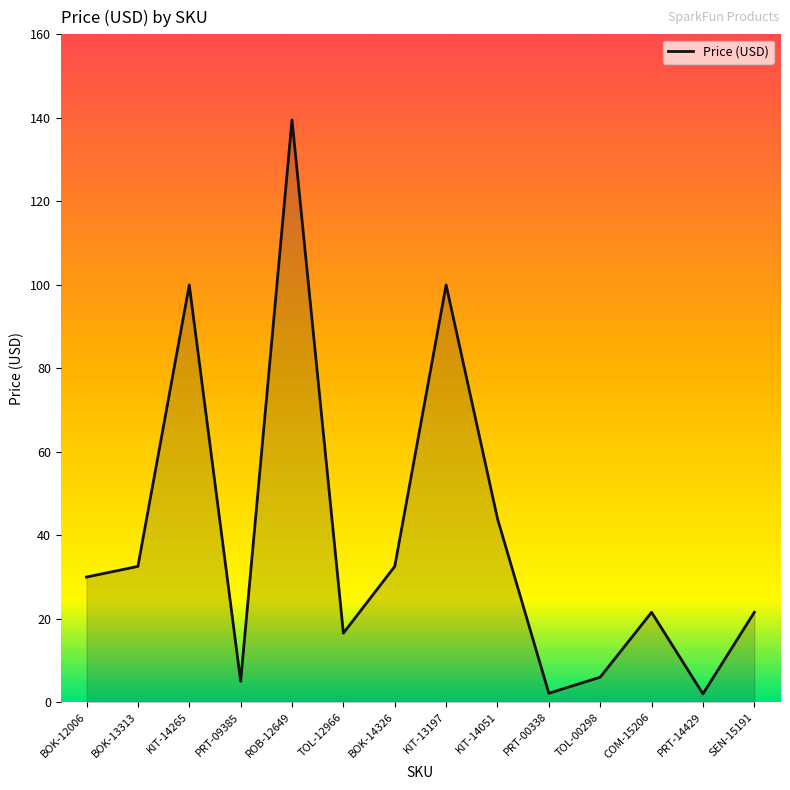

What position from the left is SEN-15191?

14